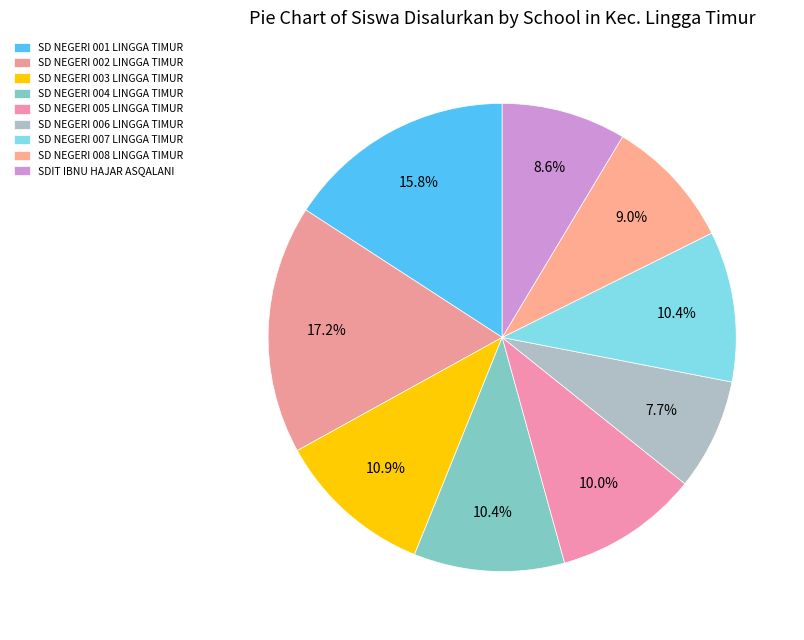

How many segments does this pie chart have?

9